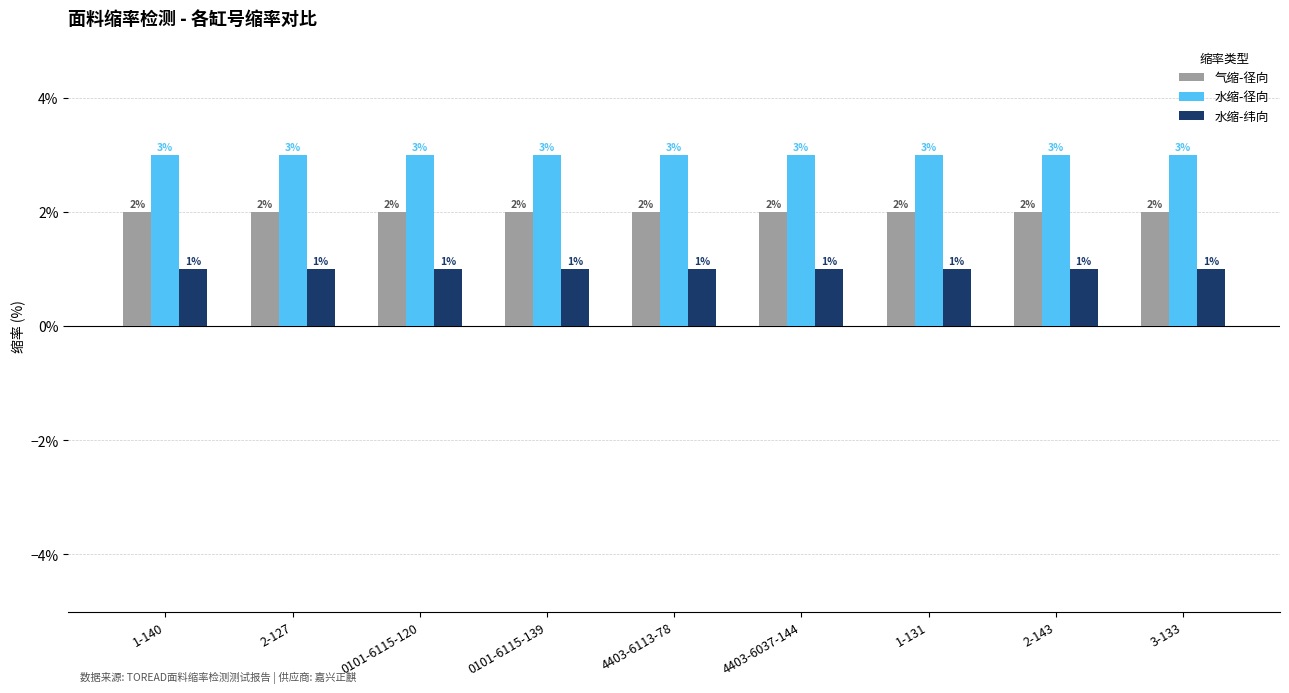

Is it true that 水缩-径向 equals 4 at 2-143?

False